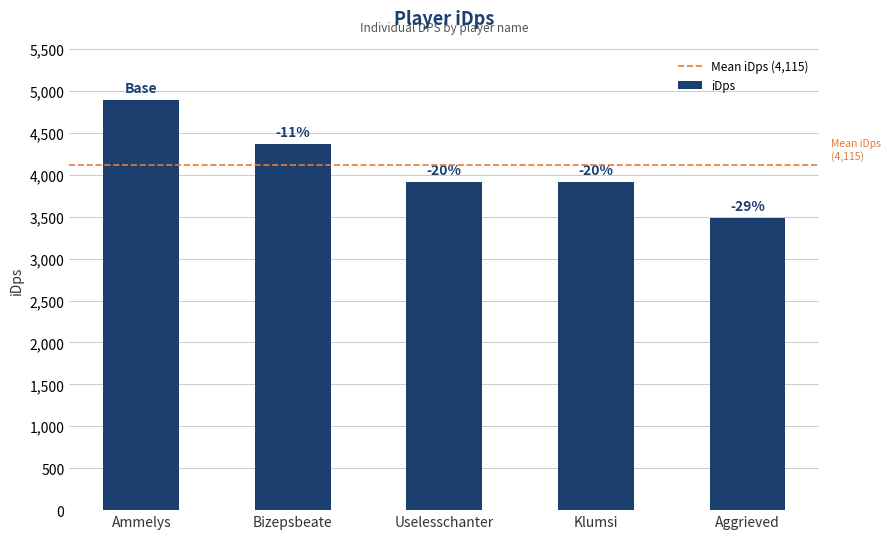

Are the bars horizontal?

No